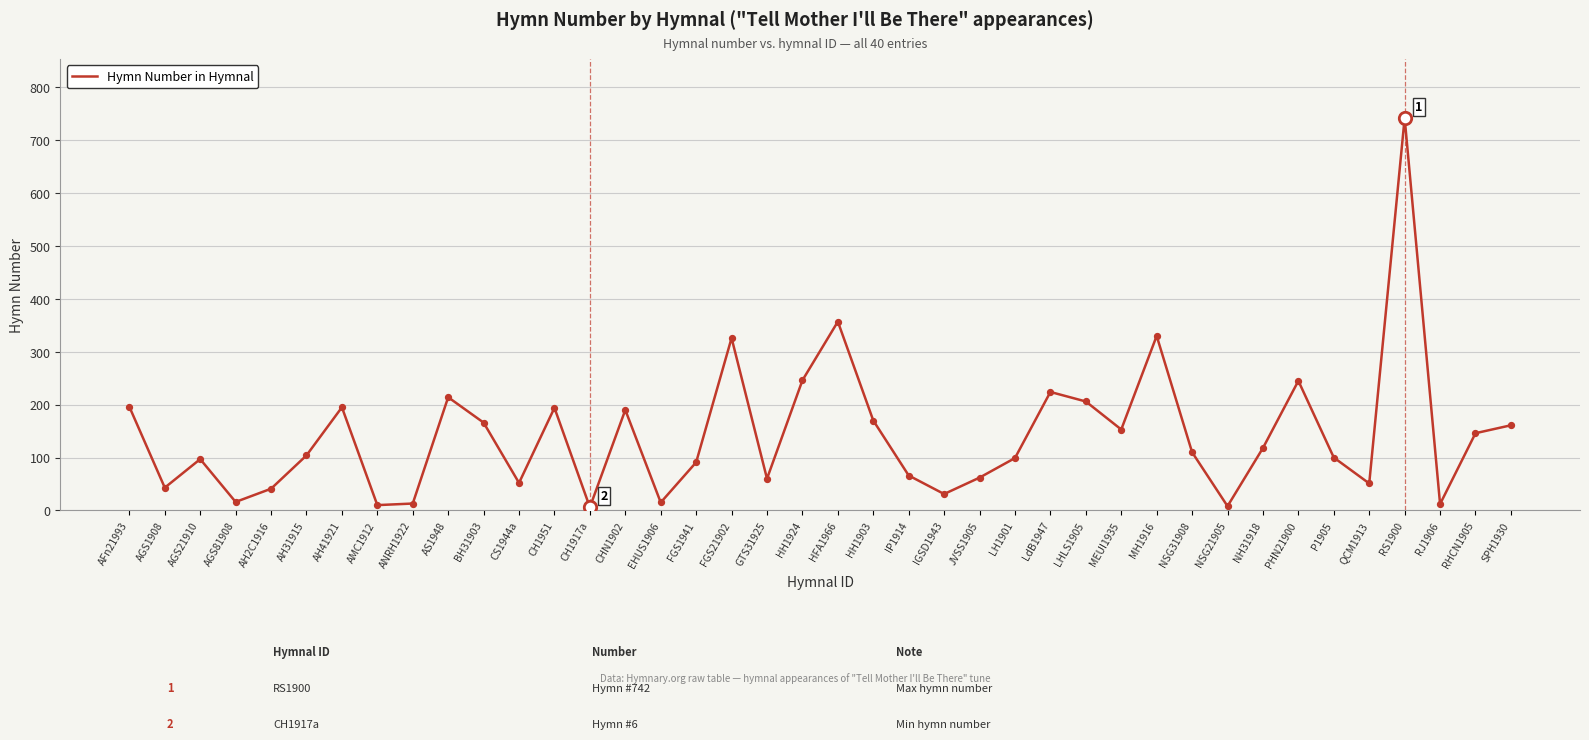

Between LHLS1905 and EHUS1906, which is larger?

LHLS1905